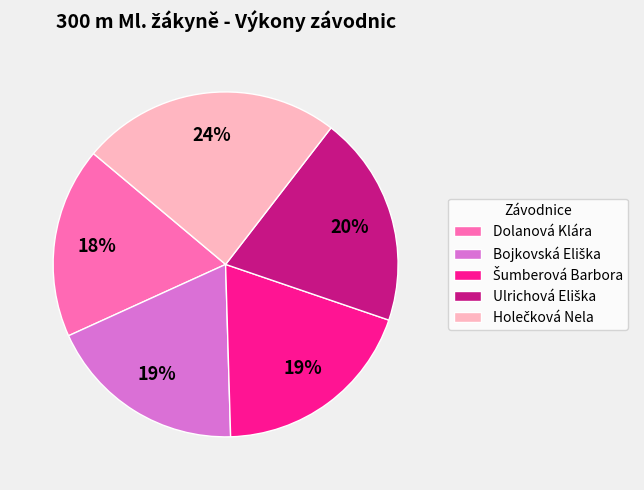

Count the number of slices in the pie.

5